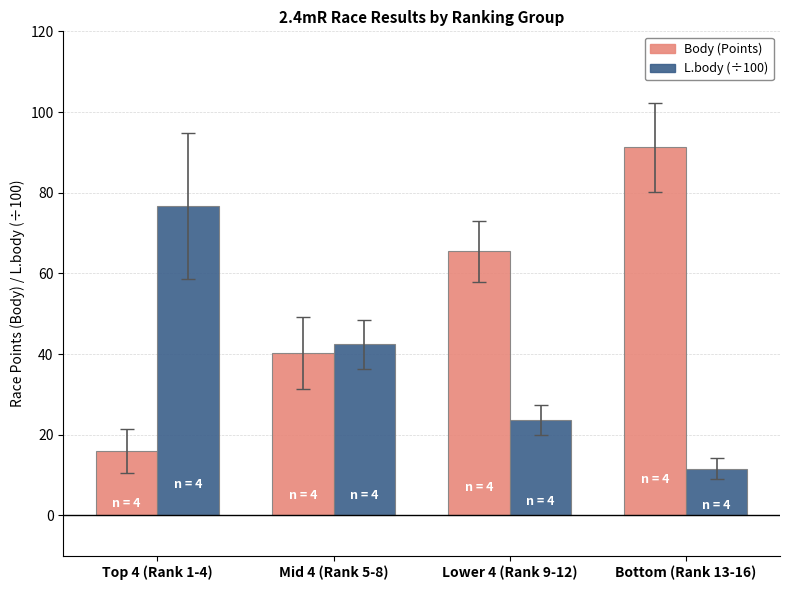

Between Lower 4 (Rank 9-12) and Bottom (Rank 13-16), which series saw the biggest shift?

Body (Points)